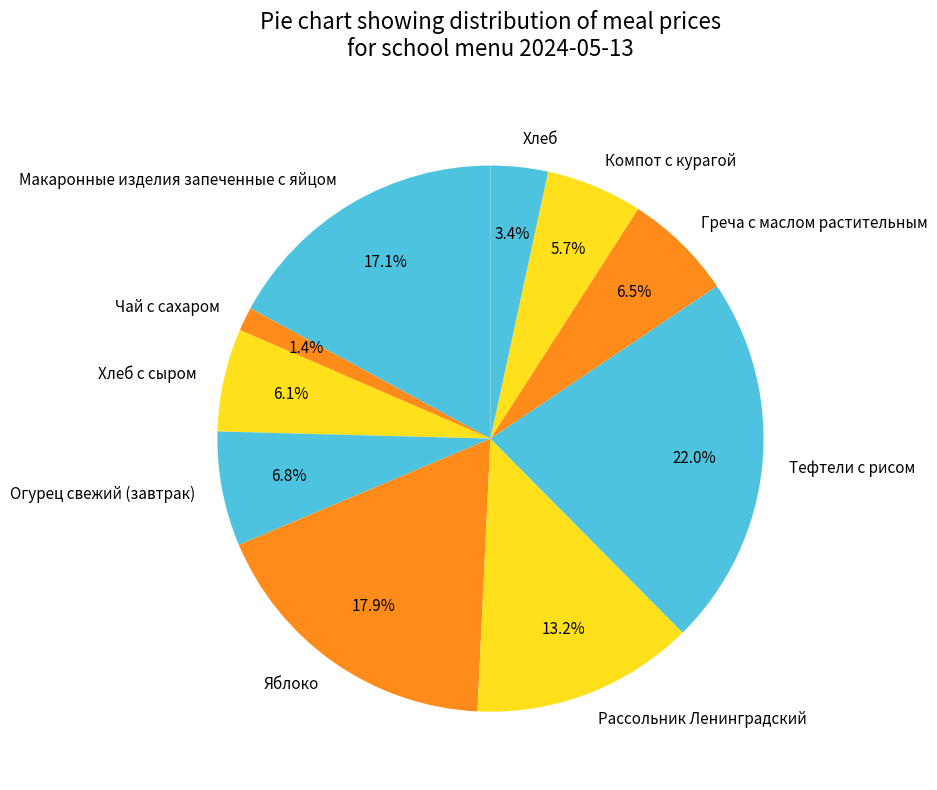

Which category has the biggest portion of the pie?

Тефтели с рисом